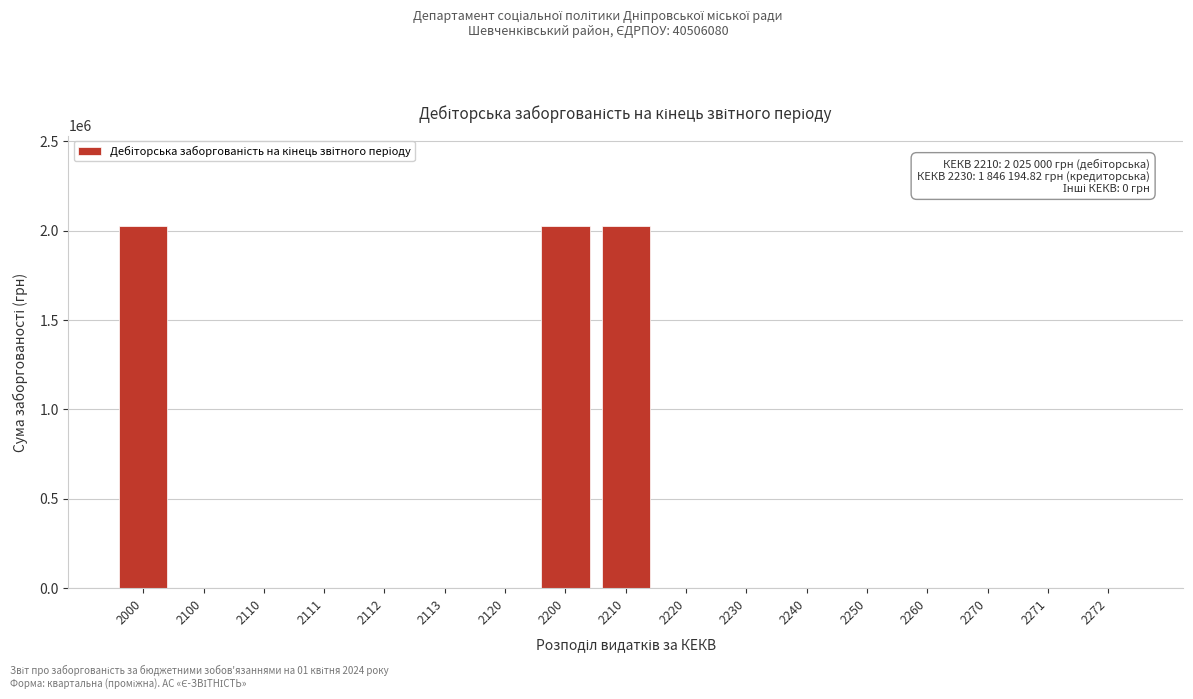

Reading left to right, list all the values displayed in this chart.

2000=2025000	2100=0	2110=0	2111=0	2112=0	2113=0	2120=0	2200=2025000	2210=2025000	2220=0	2230=0	2240=0	2250=0	2260=0	2270=0	2271=0	2272=0